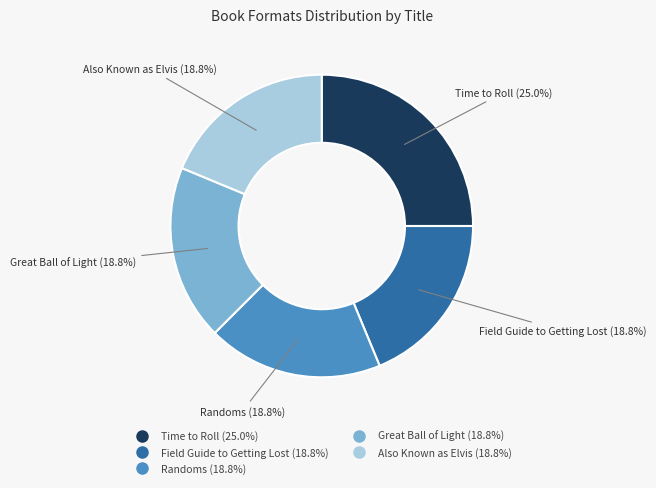

Combined, do Field Guide to Getting Lost and Randoms account for over 50%?

No